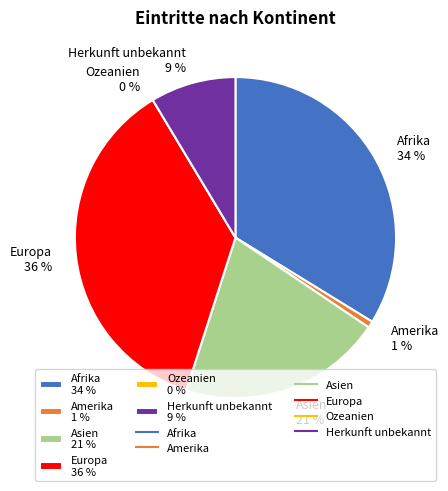

What is the largest slice in the pie chart?

Europa